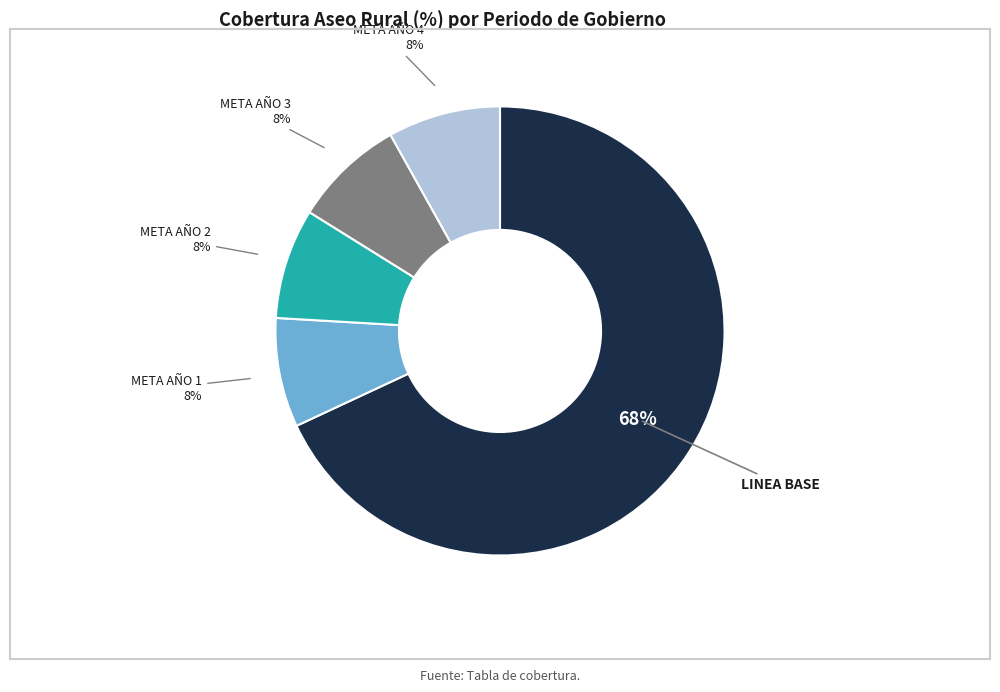

Is there a majority slice in this chart?

Yes